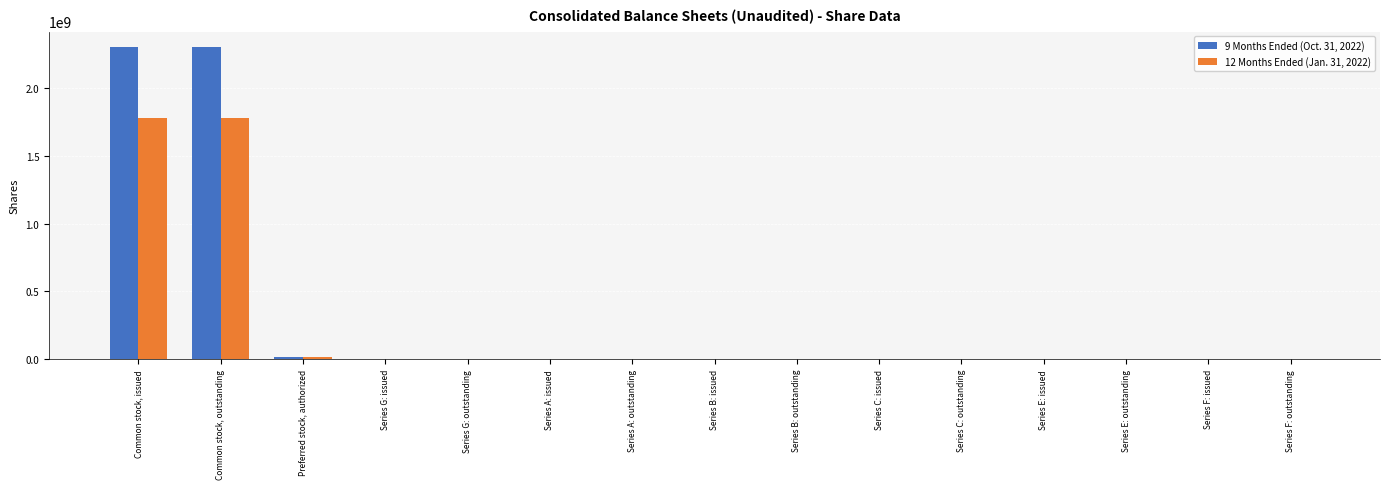

The value of 9 Months Ended (Oct. 31, 2022) at Common stock, outstanding is 2300718171. True or false?

True